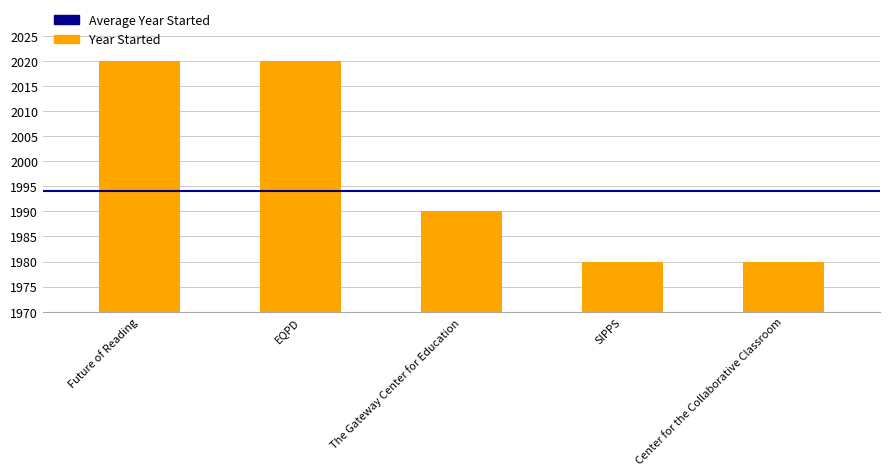

Is it true that the value at Center for the Collaborative Classroom is 1980?

True